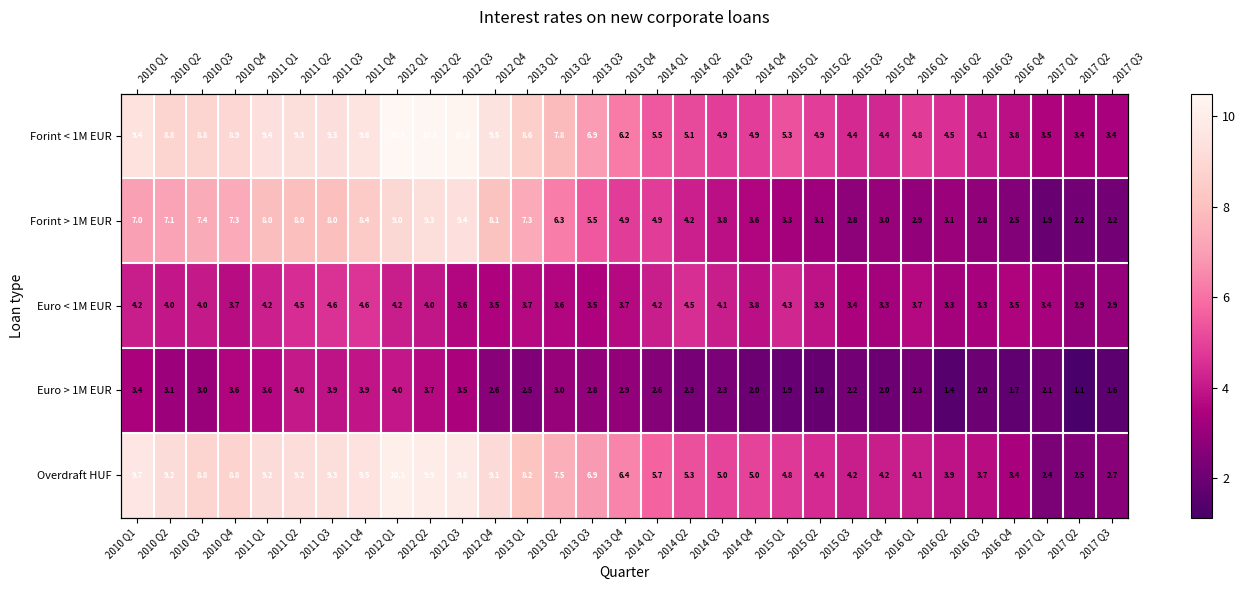

True or false: Forint < 1M EUR has a value of 12.6 at 2013 Q2.

False